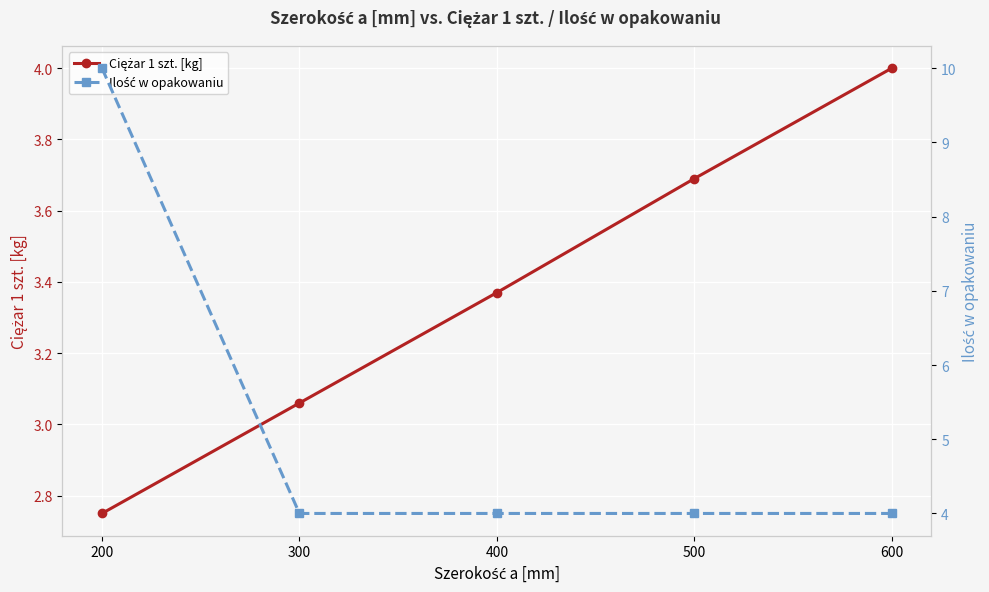

How many lines are shown in the chart?

2